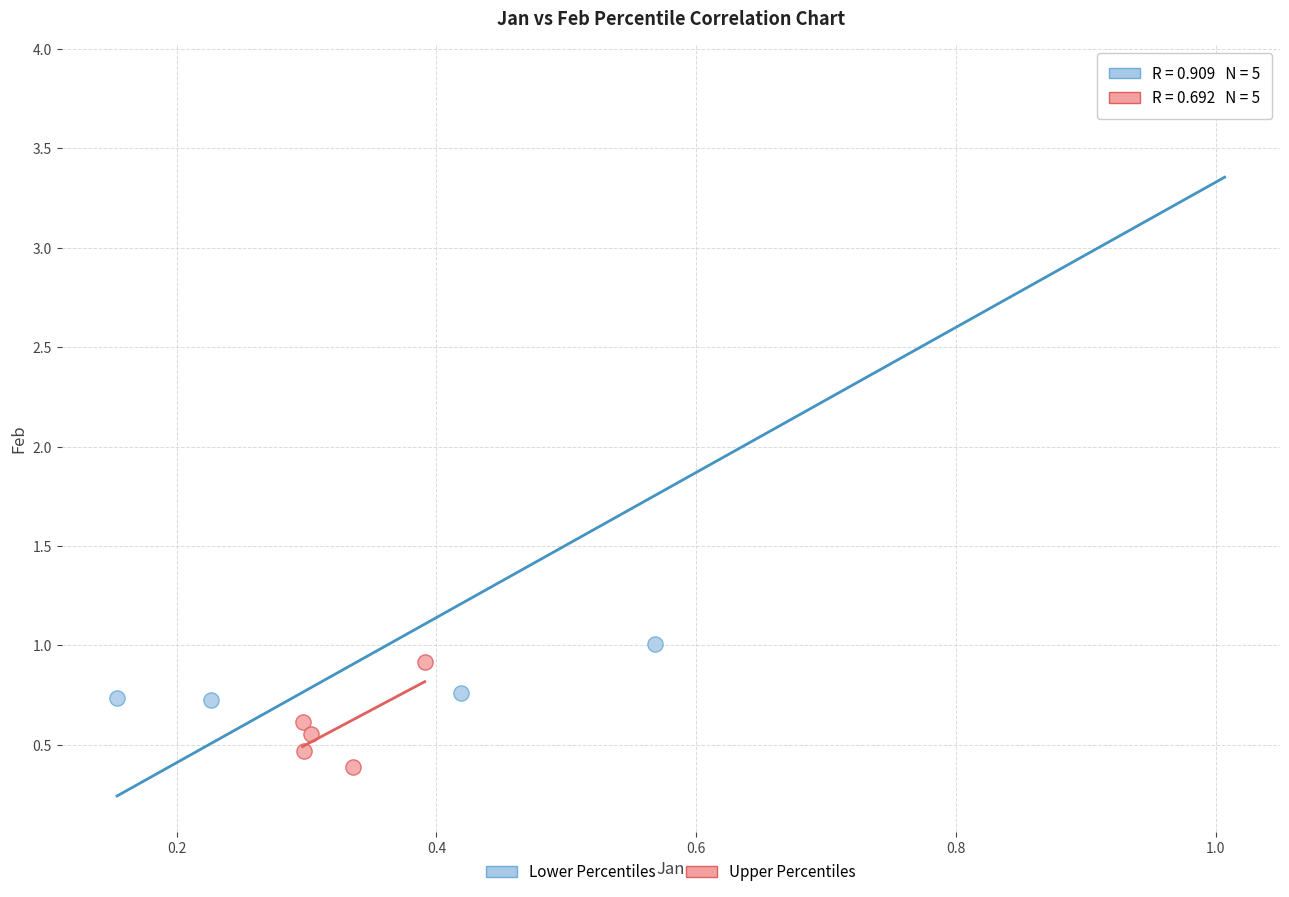

What are all the series names shown in the legend?

Lower Percentiles, Upper Percentiles